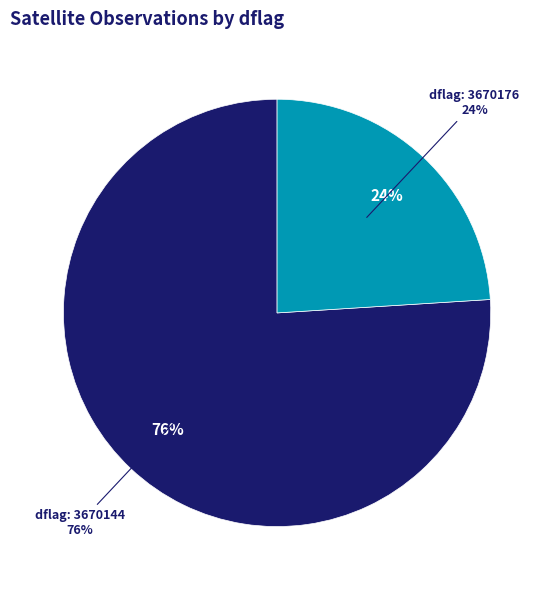

Is it true that 3670144 is 81% of the pie?

False